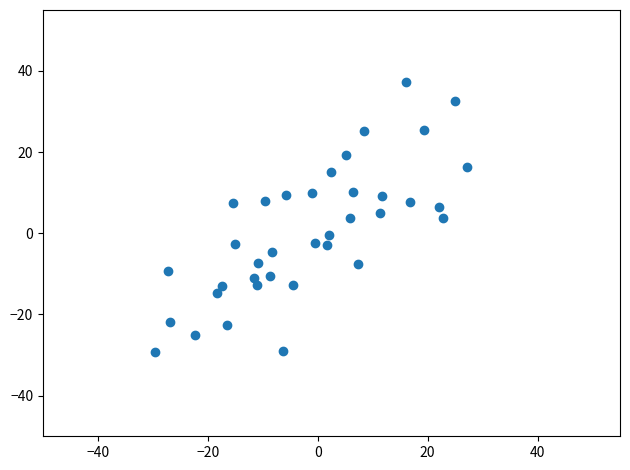

What is the range of X values (max minus min)?

56.8